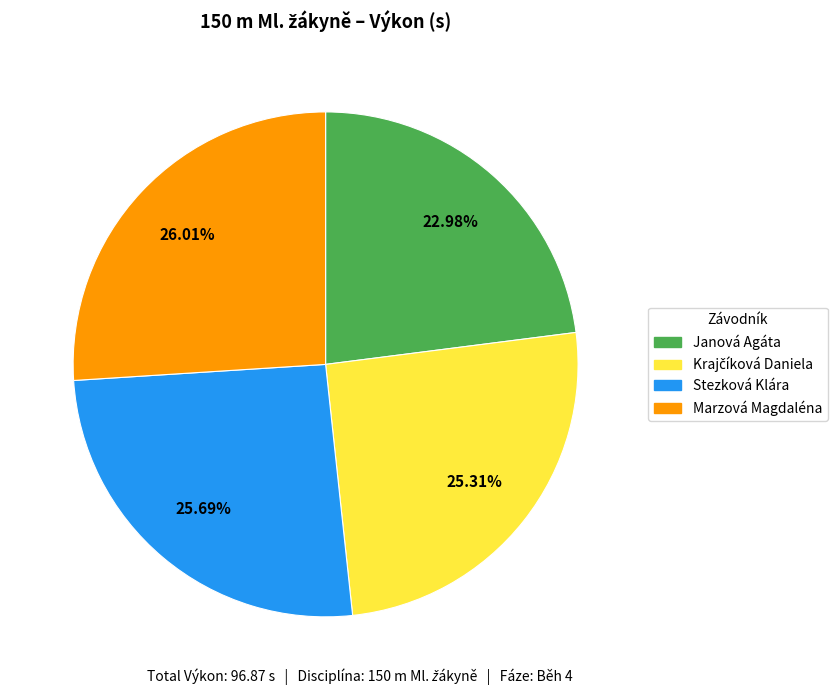

Is there any slice that represents more than half of the pie?

No